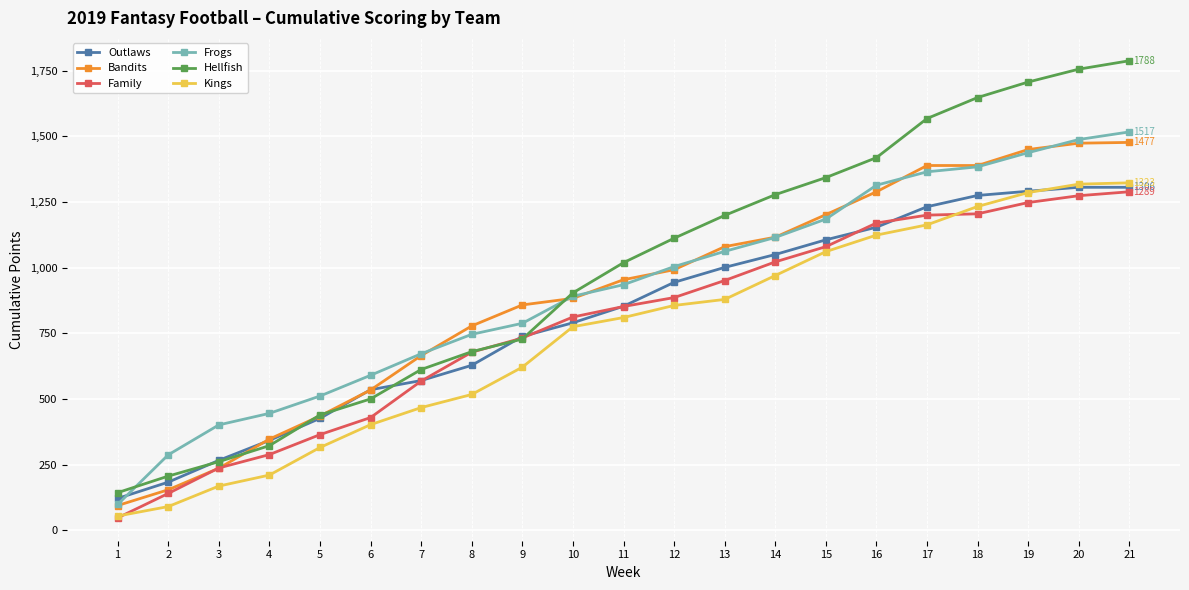

What is the sum of the Bandits values at 10 and 12?

1875